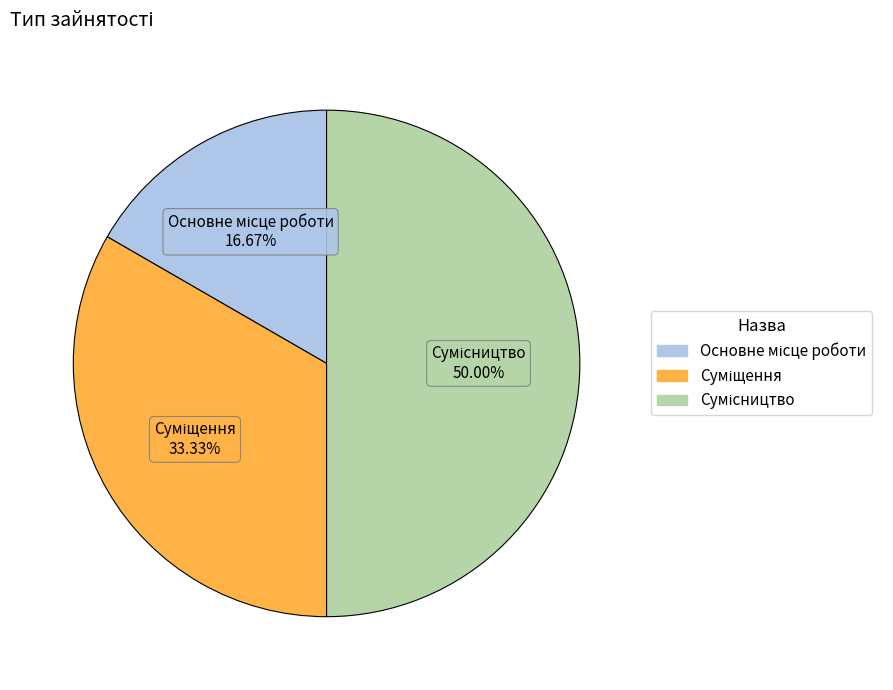

To the nearest percent, what is the difference between the Основне місце роботи and Суміщення slice percentages?

17%